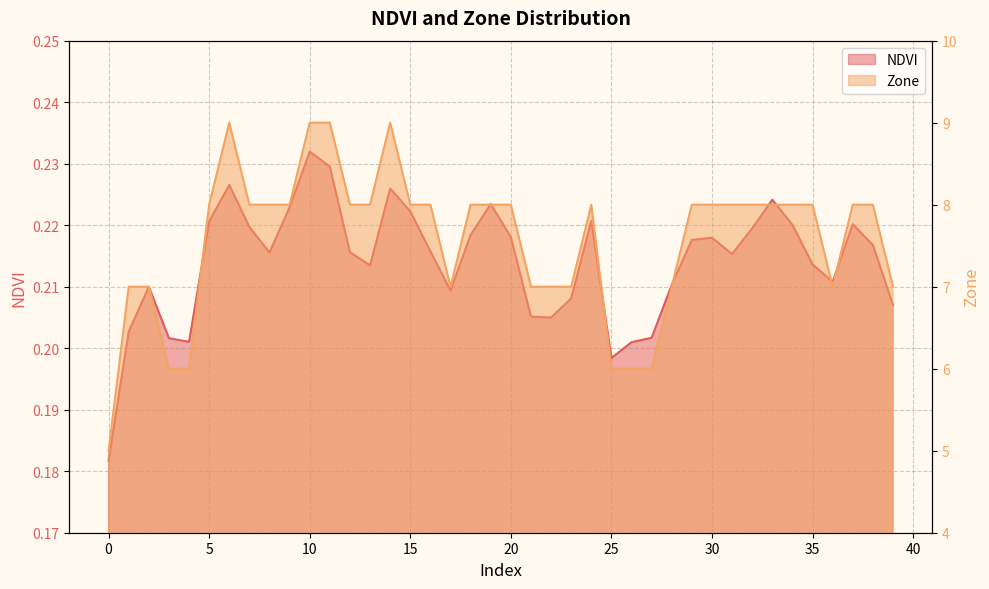

In NDVI, how many points are higher than both neighbors (excluding endpoints)?

9